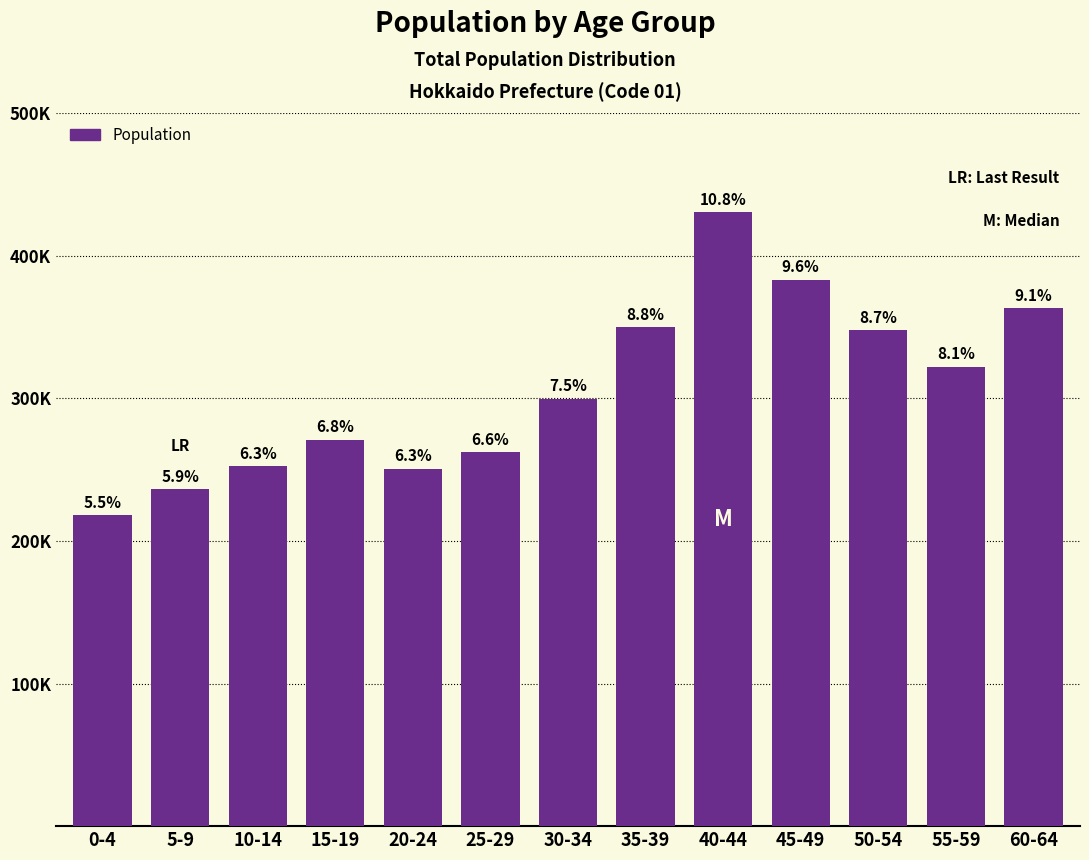

Rank the categories by value from highest to lowest.

40-44, 45-49, 60-64, 35-39, 50-54, 55-59, 30-34, 15-19, 25-29, 10-14, 20-24, 5-9, 0-4